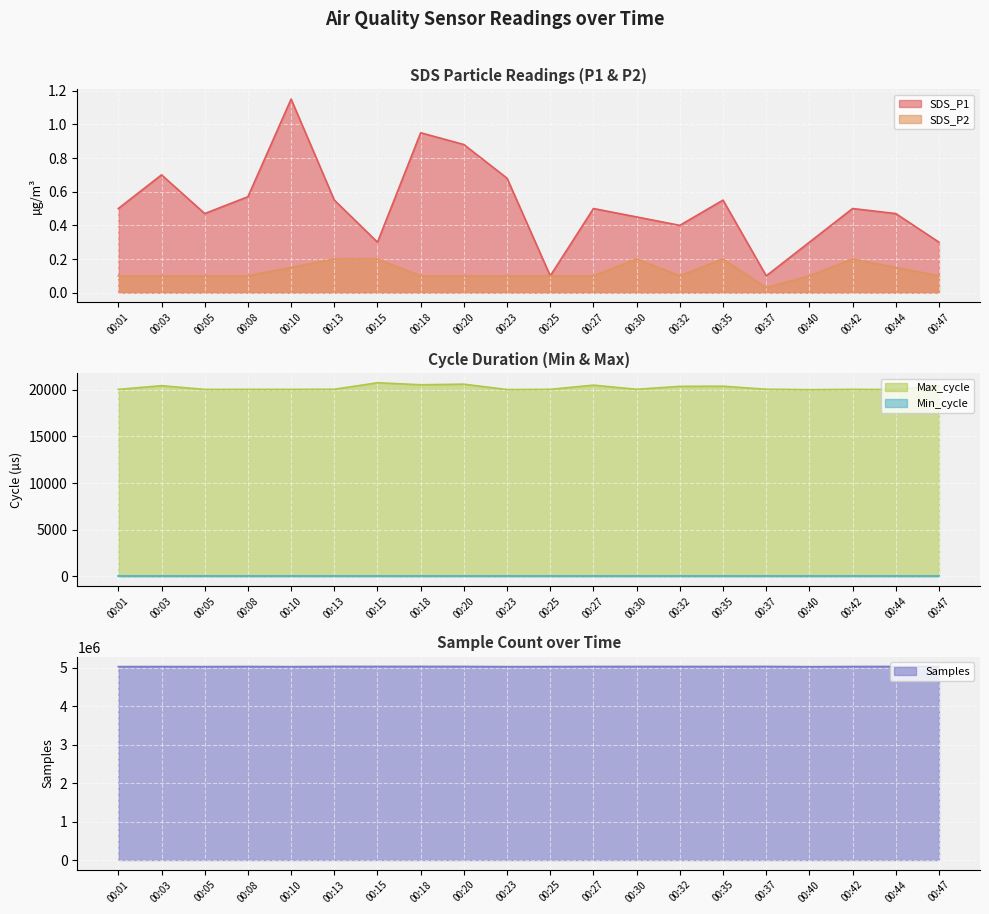

Which series changed the most between 00:03 and 00:08?

Samples